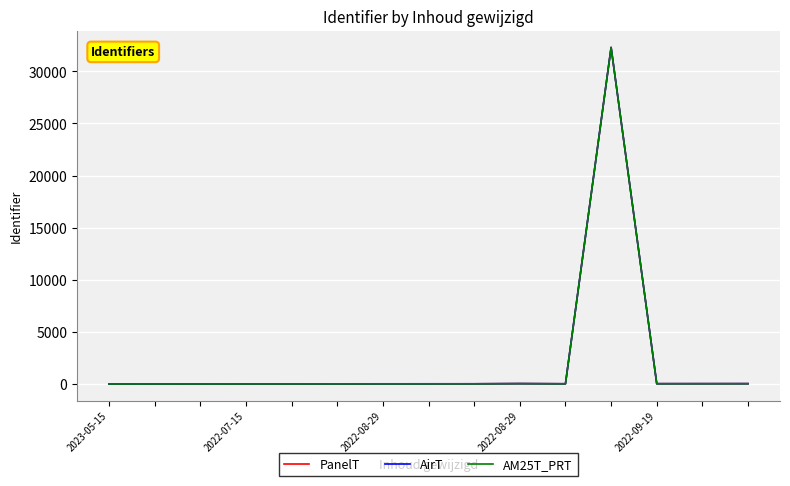

True or false: AM25T_PRT and PanelT cross at least once.

False